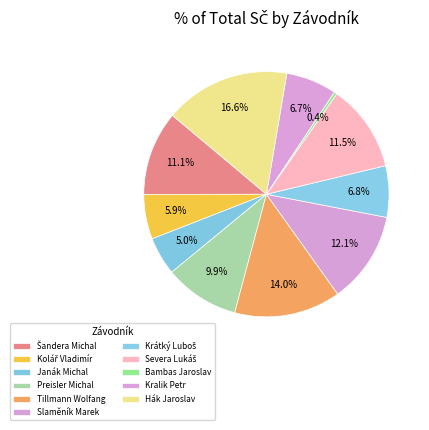

Count the number of slices in the pie.

11